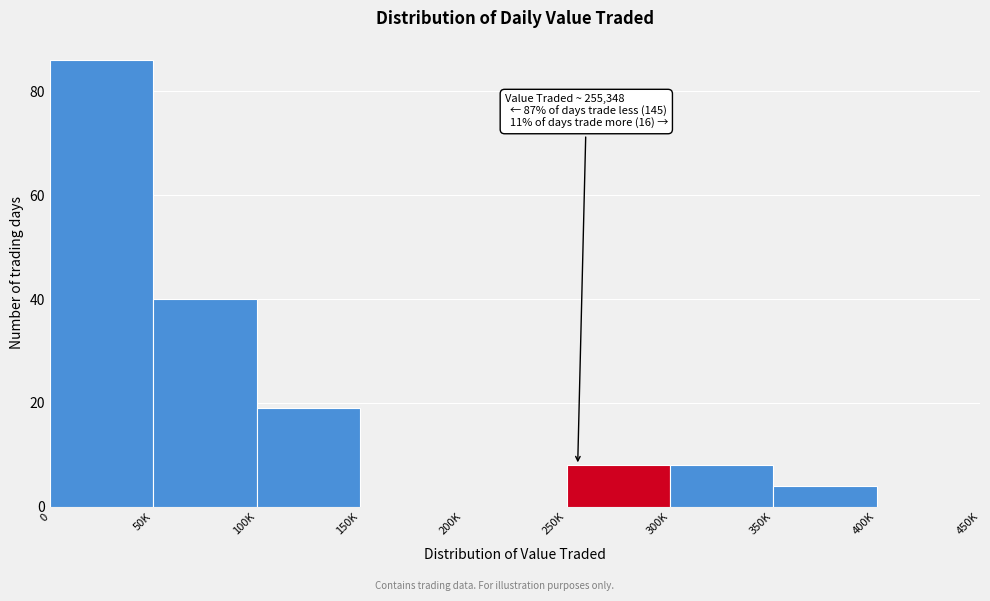

Reading left to right, what are all the values shown in this chart?

0=86	50K=40	100K=19	150K=0	200K=0	250K=8	300K=8	350K=4	400K=0